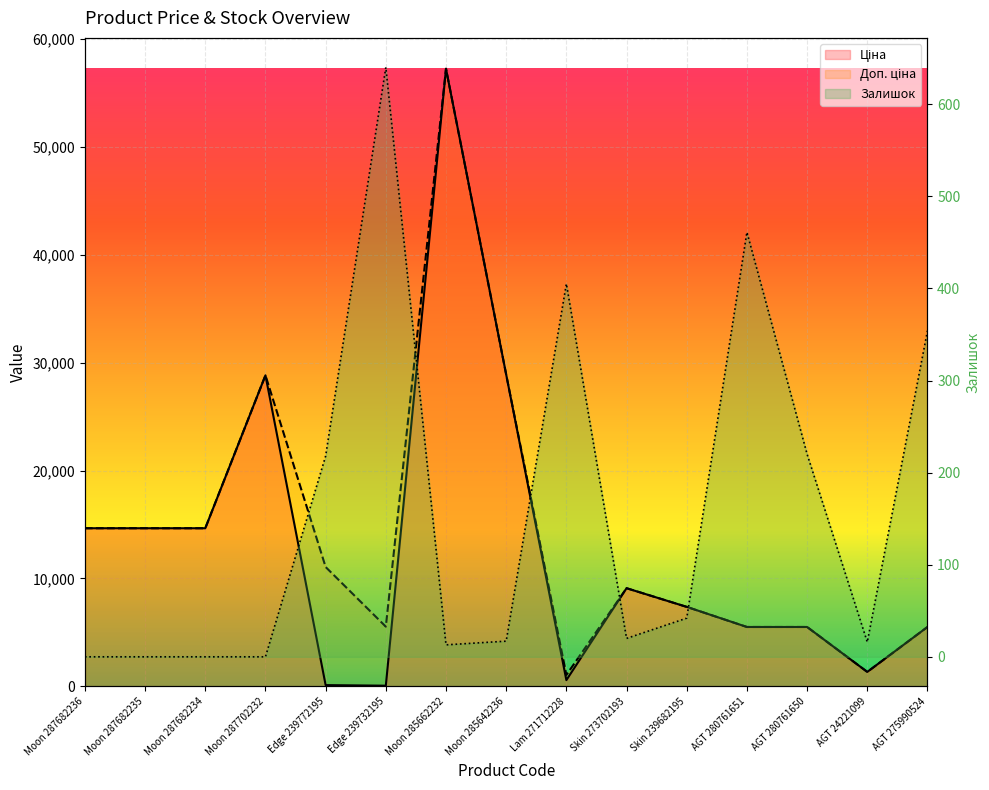

True or false: Залишок and Ціна cross at least once.

True